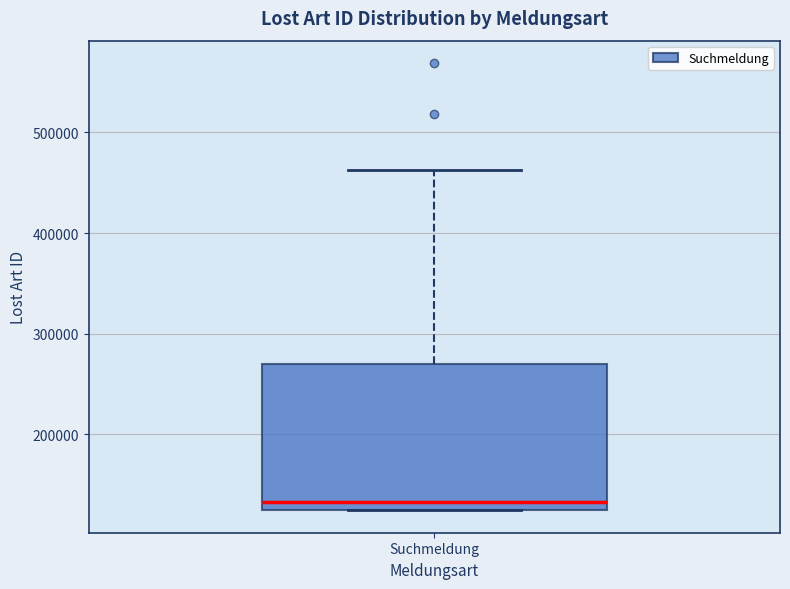

Transcribe this box plot: give where the median line is, the range the box spans, and where the two whiskers end, as read against the y-axis. The values are not printed on the chart, so give them approximately, as read against the axis.

median 130000, box 120000 to 270000, whiskers 120000 to 460000